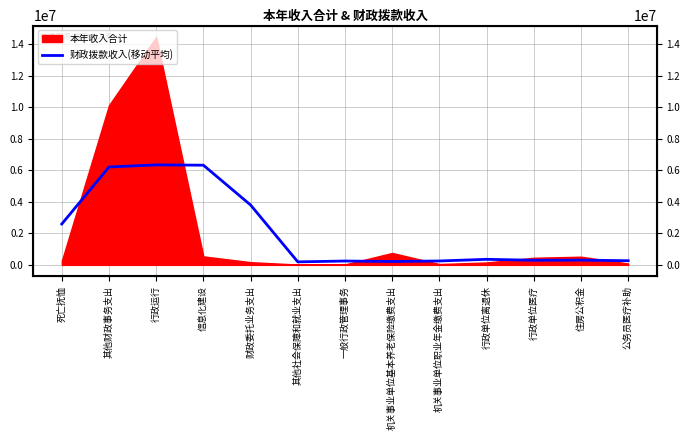

What position from the left is 其他财政事务支出?

2